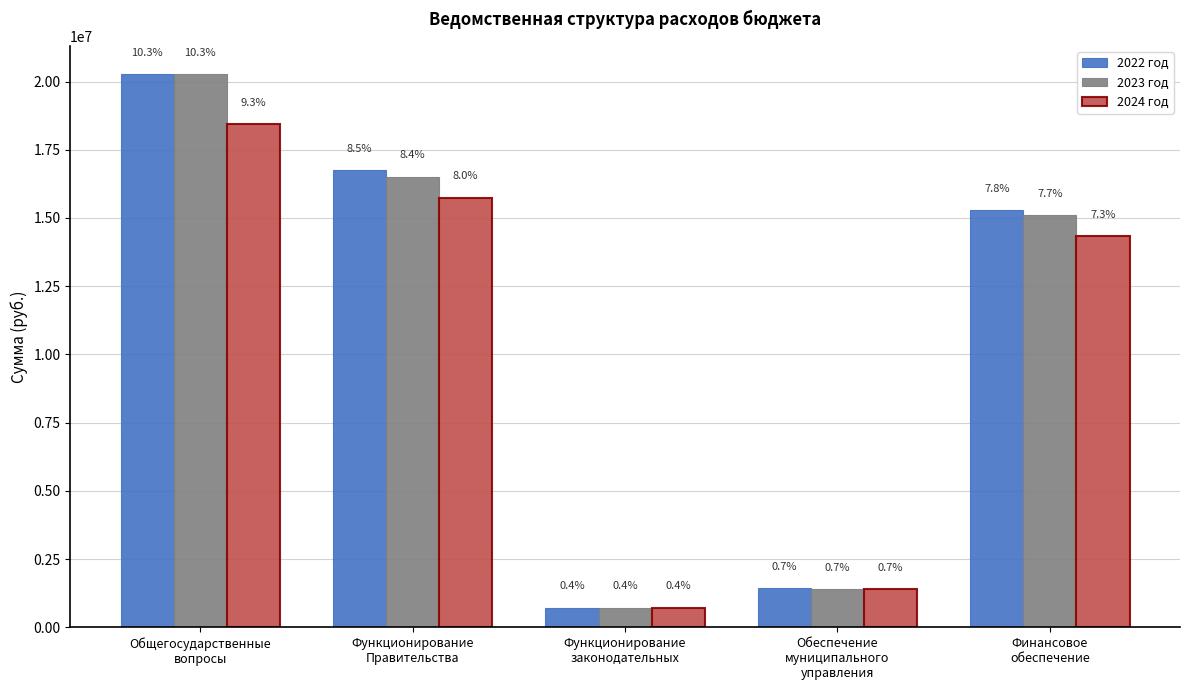

The 2024 год series shows 14333000.0 at Финансовое
обеспечение. True or false?

True